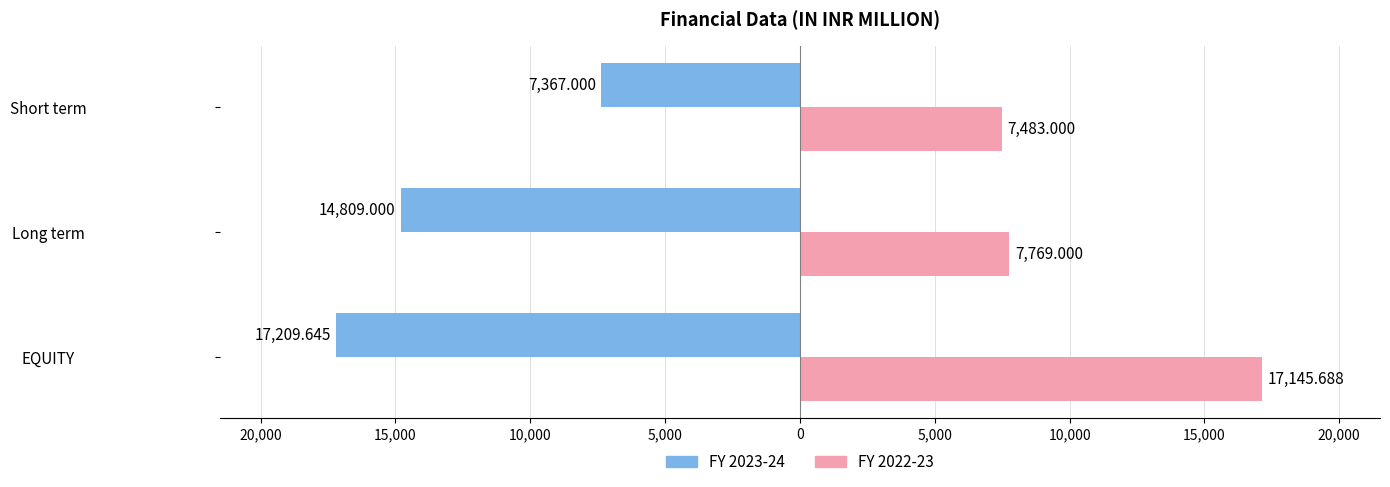

Reading right to left, what are all the values shown in this chart?

FY 2023-24: -7367.0	-14809.0	-17209.6
FY 2022-23: 7483.0	7769.0	17145.7